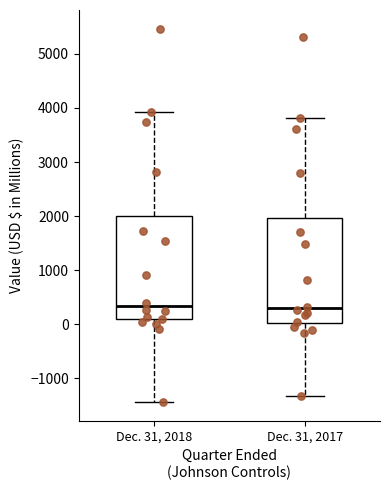

Reading left to right, read every box against the y-axis: the position of its median line, the range the box covers, and the ends of its whiskers. The values are not printed on the chart, so give them approximately, as read against the axis.

Dec. 31, 2018: median 300, box 100 to 2000, whiskers -1400 to 3900
Dec. 31, 2017: median 300, box 0 to 2000, whiskers -1300 to 3800